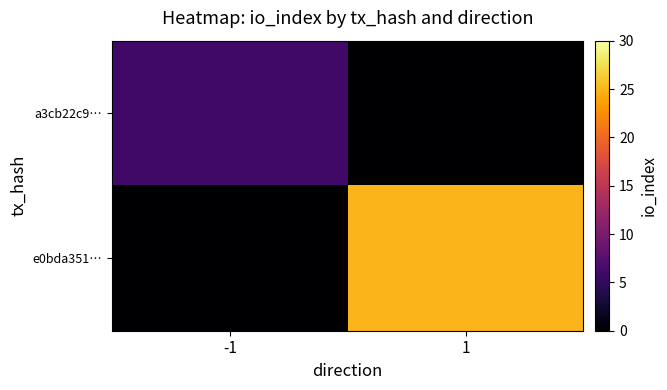

Between 1 and -1, which is larger?

-1